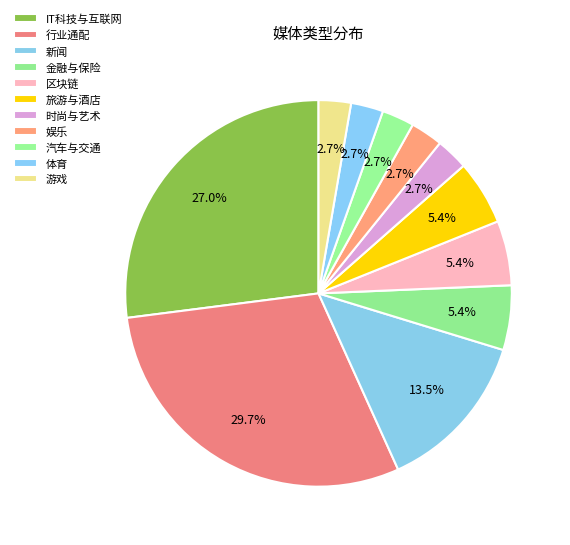

To the nearest percent, what is the difference between the 时尚与艺术 and 区块链 slice percentages?

3%